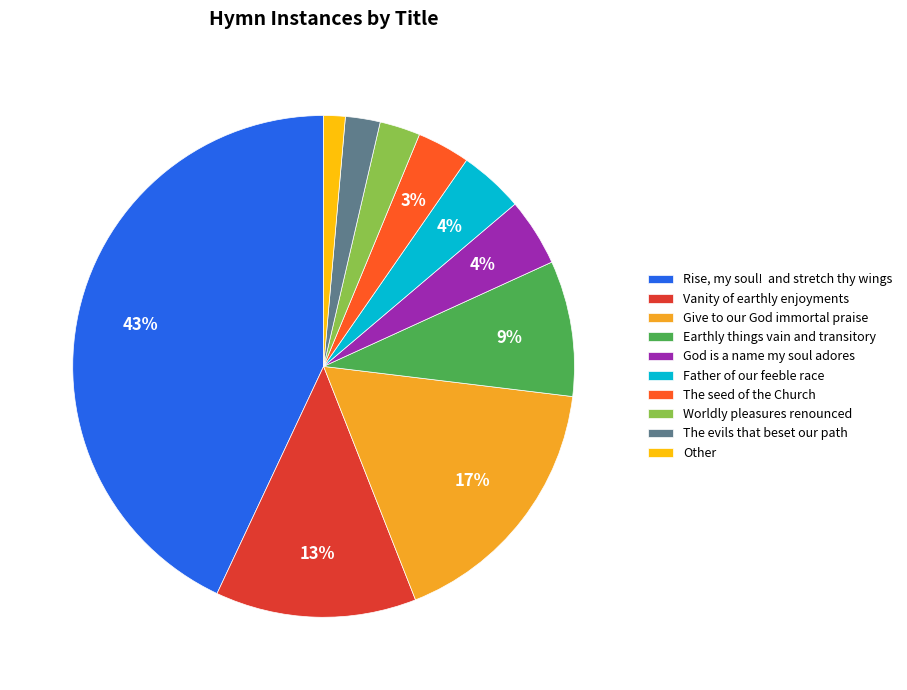

Is it true that Earthly things vain and transitory is 20% of the pie?

False